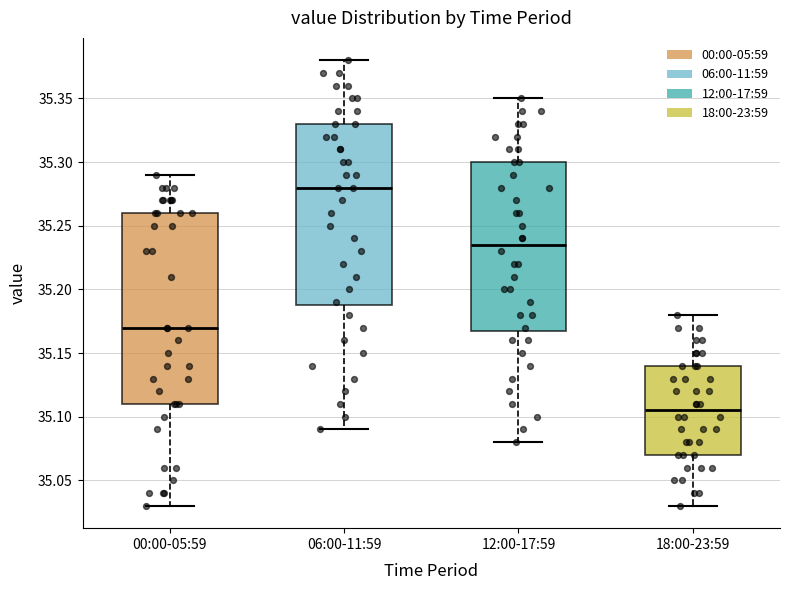

Reading left to right, transcribe this box plot: for each box, give where its median line is, the range the box spans, and where its two whiskers end, as read against the y-axis. The values are not printed on the chart, so give them approximately, as read against the axis.

00:00-05:59: median 35.170, box 35.110 to 35.260, whiskers 35.030 to 35.290
06:00-11:59: median 35.280, box 35.190 to 35.330, whiskers 35.090 to 35.380
12:00-17:59: median 35.235, box 35.170 to 35.300, whiskers 35.080 to 35.350
18:00-23:59: median 35.105, box 35.070 to 35.140, whiskers 35.030 to 35.180